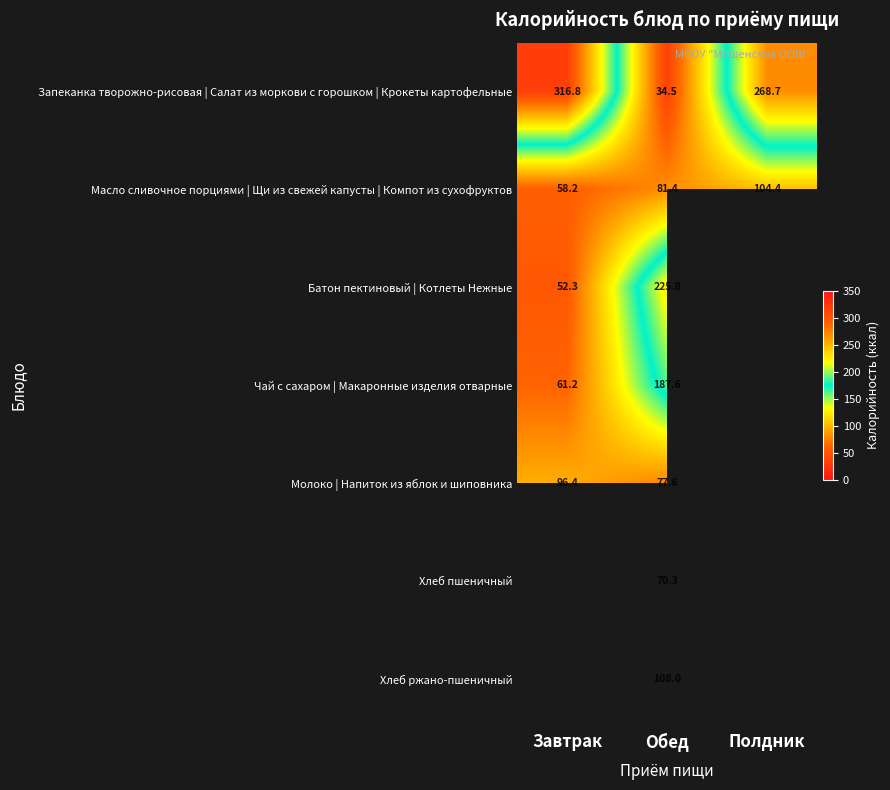

Which label corresponds to the smallest value in the chart?

Обед